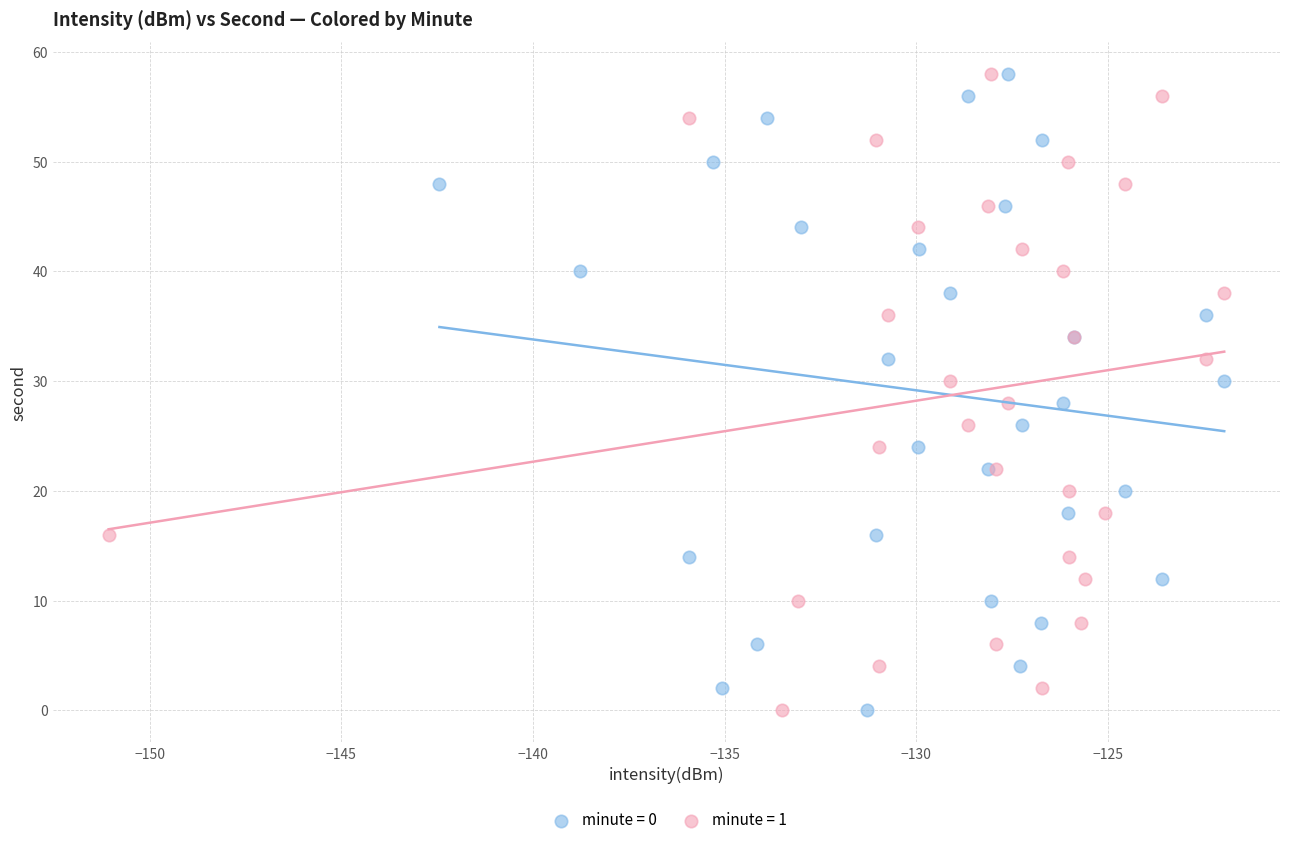

What are all the series names shown in the legend?

minute = 0, minute = 1